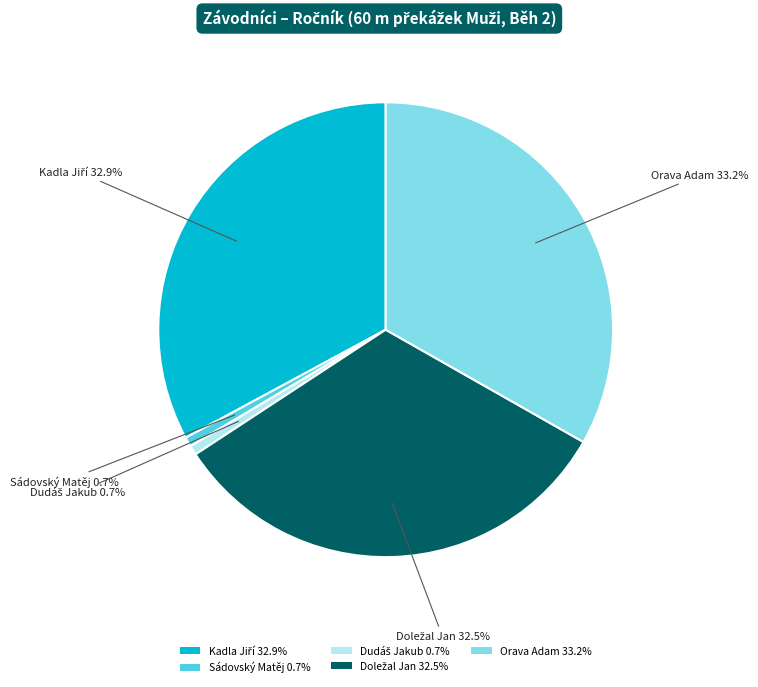

Is there any slice that represents more than half of the pie?

No